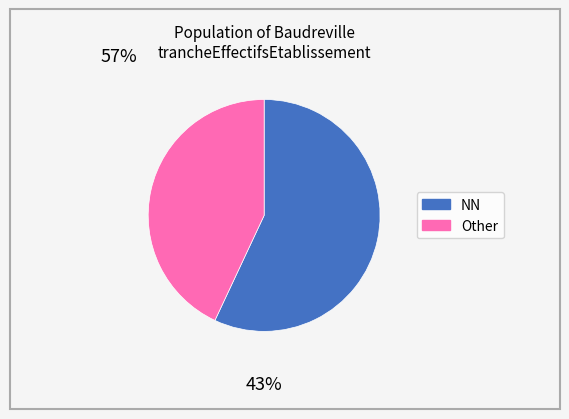

Approximately how many times larger is the value at Other compared to NN?

0.8